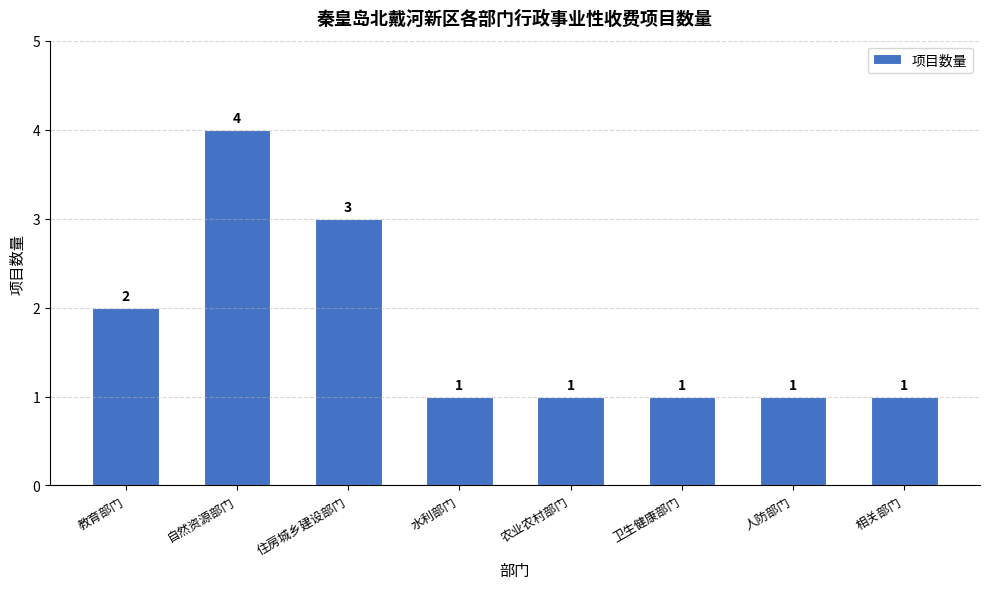

Reading left to right, list all the values displayed in this chart.

2	4	3	1	1	1	1	1